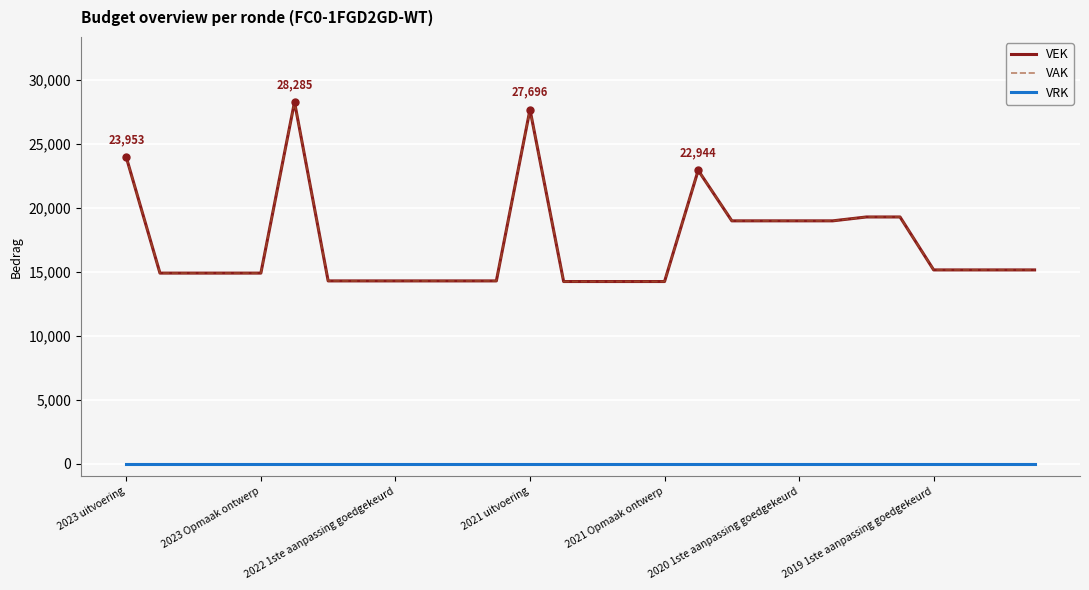

Where is VAK nearest to the value 21263?

17